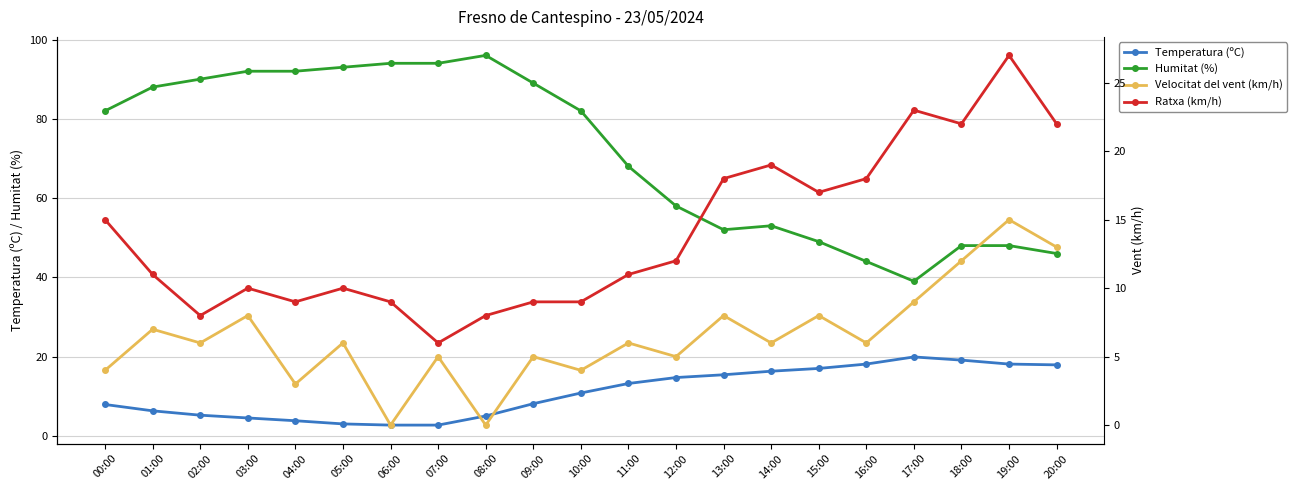

What is the sum of all Humitat (%) values?

1497.0